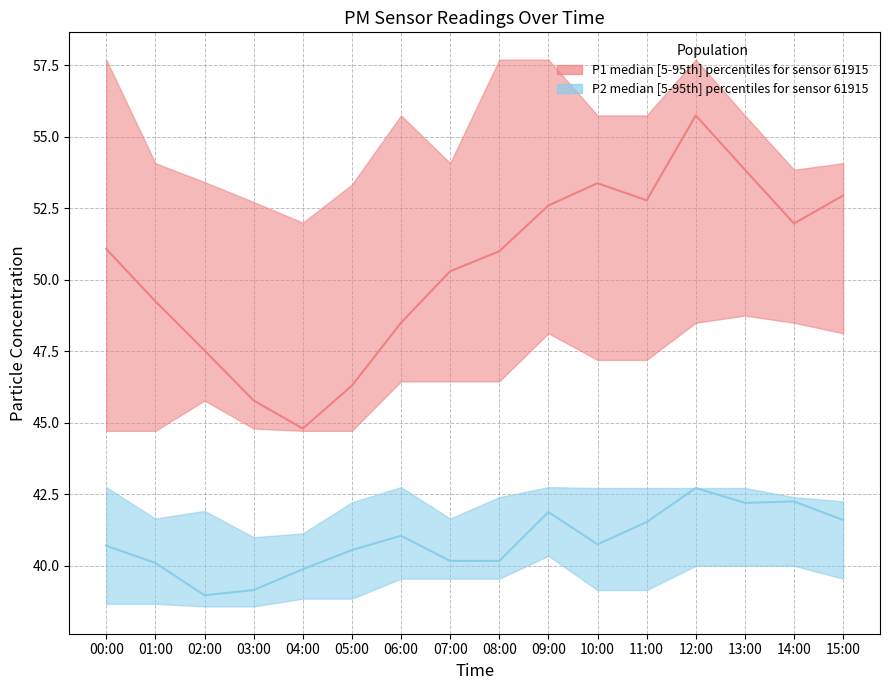

What position from the left is 15:00?

16